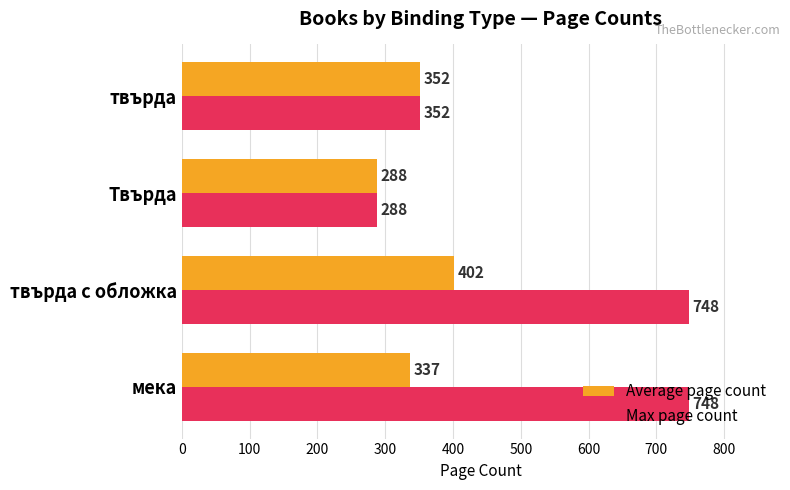

Which series changed the most between мека and твърда?

Max page count